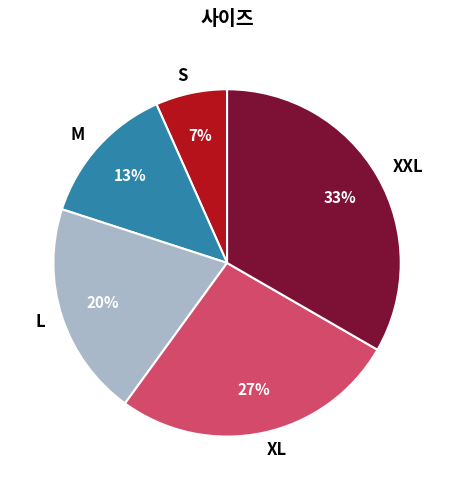

Approximately how many times larger is the value at S compared to XXL?

0.2